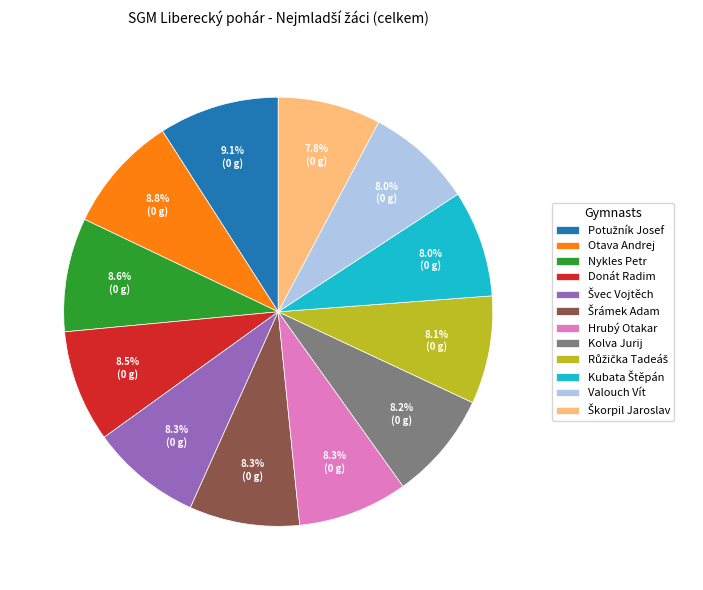

Does any single category account for the majority?

No